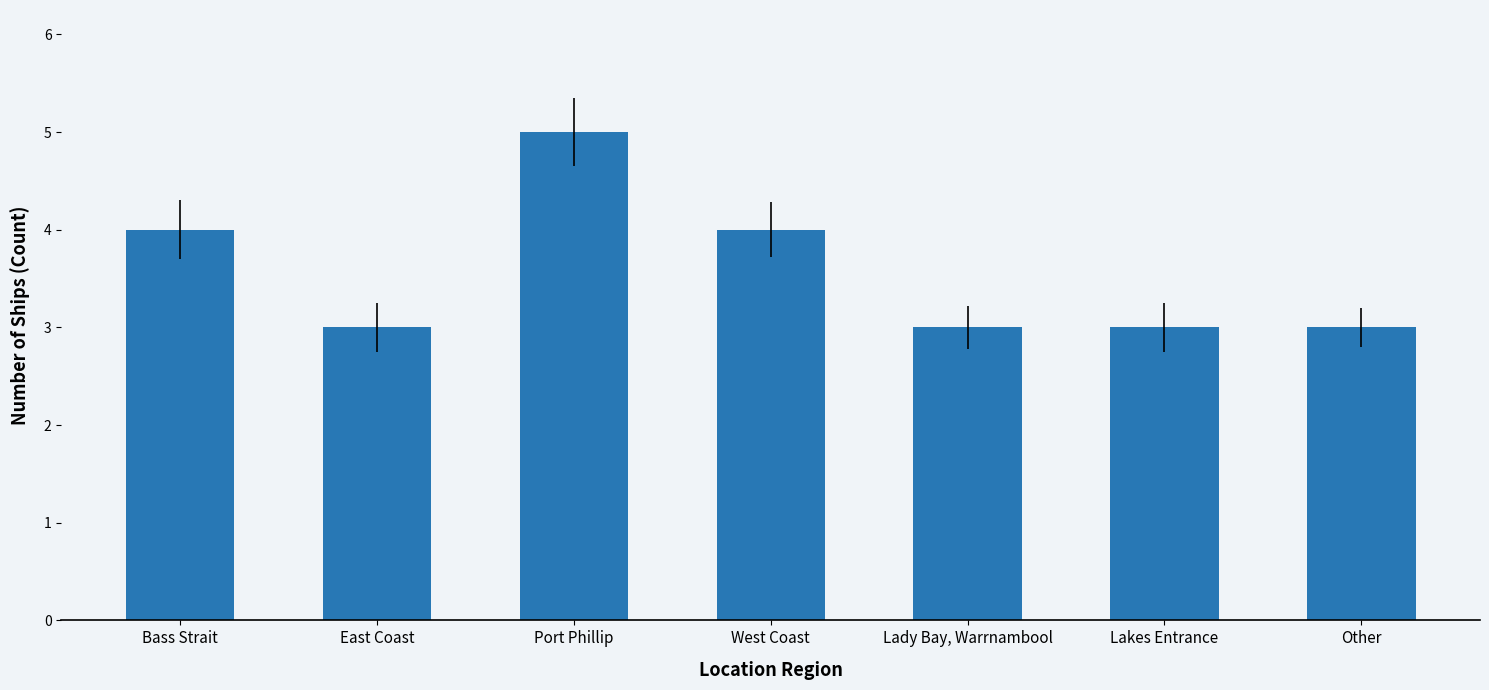

What is the difference between the values at Port Phillip and Other?

2